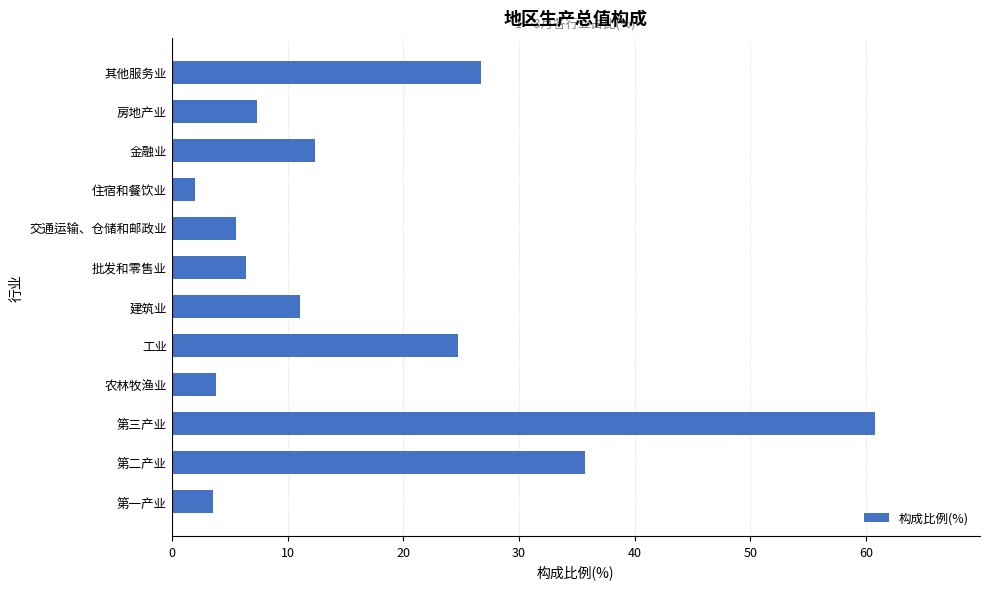

What is the maximum value shown in the chart?

60.8